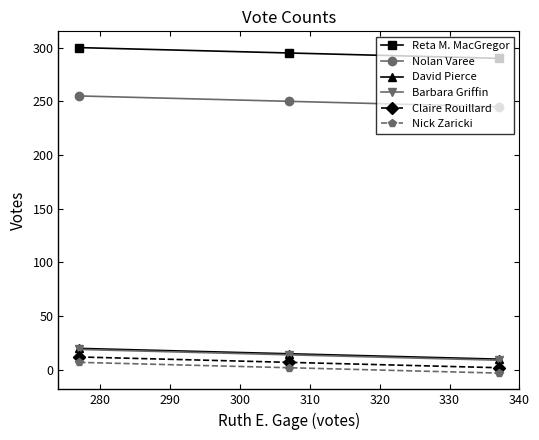

Which series has the largest total across all categories?

Reta M. MacGregor